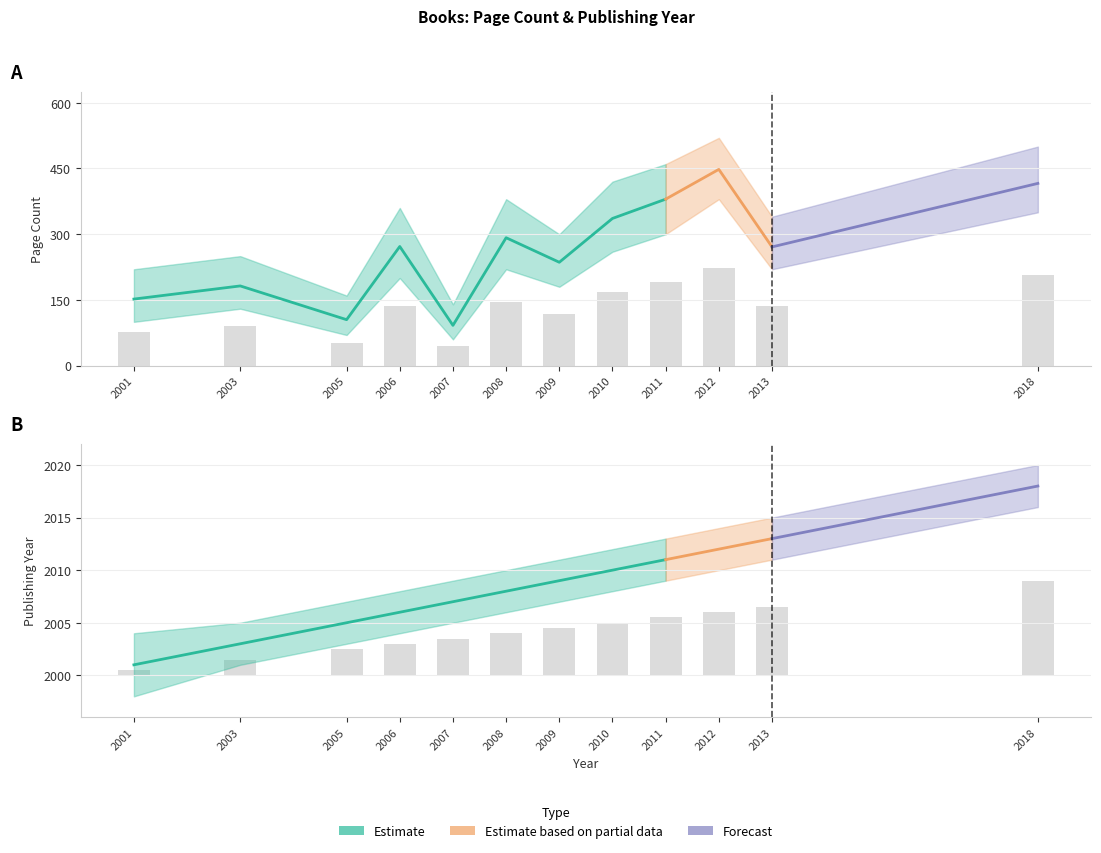

The value of pageCount_hi at 2010 is 679. True or false?

False